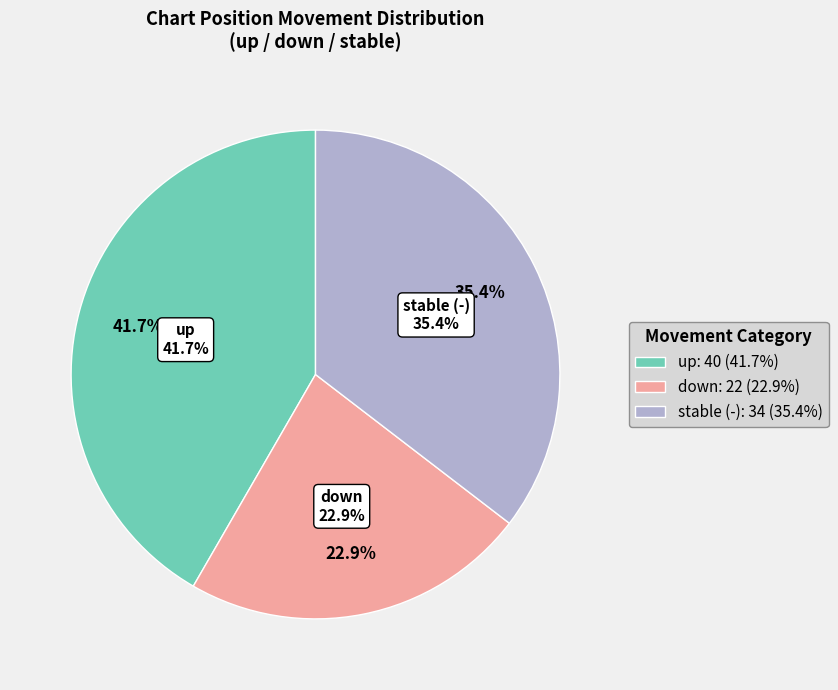

Is it true that down is 11% of the pie?

False